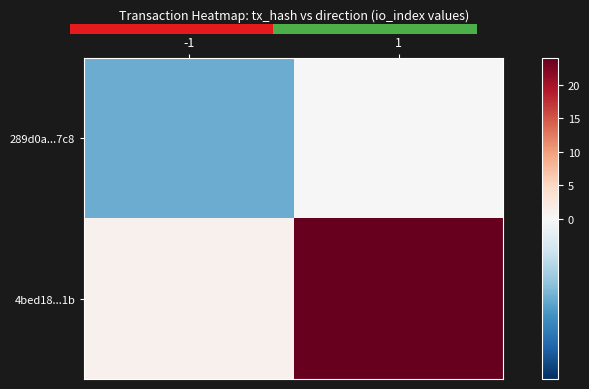

How many series are shown in this chart?

2